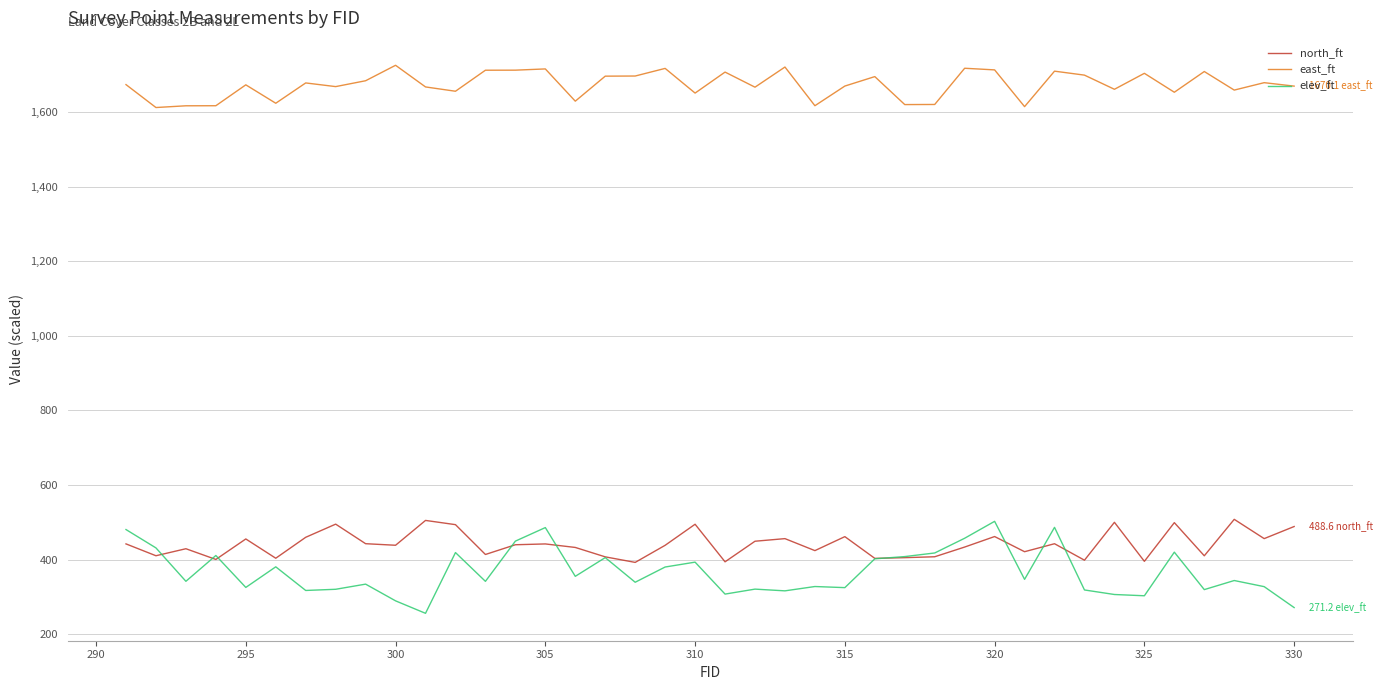

True or false: east_ft has more than 2 interior local peaks.

True